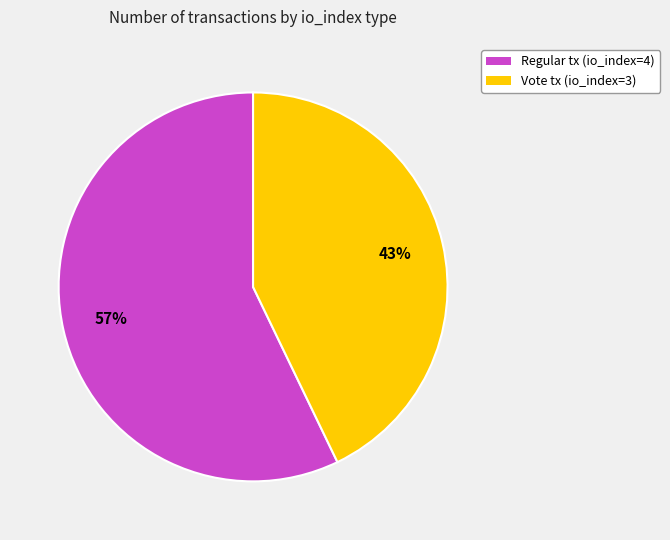

Is there a majority slice in this chart?

Yes